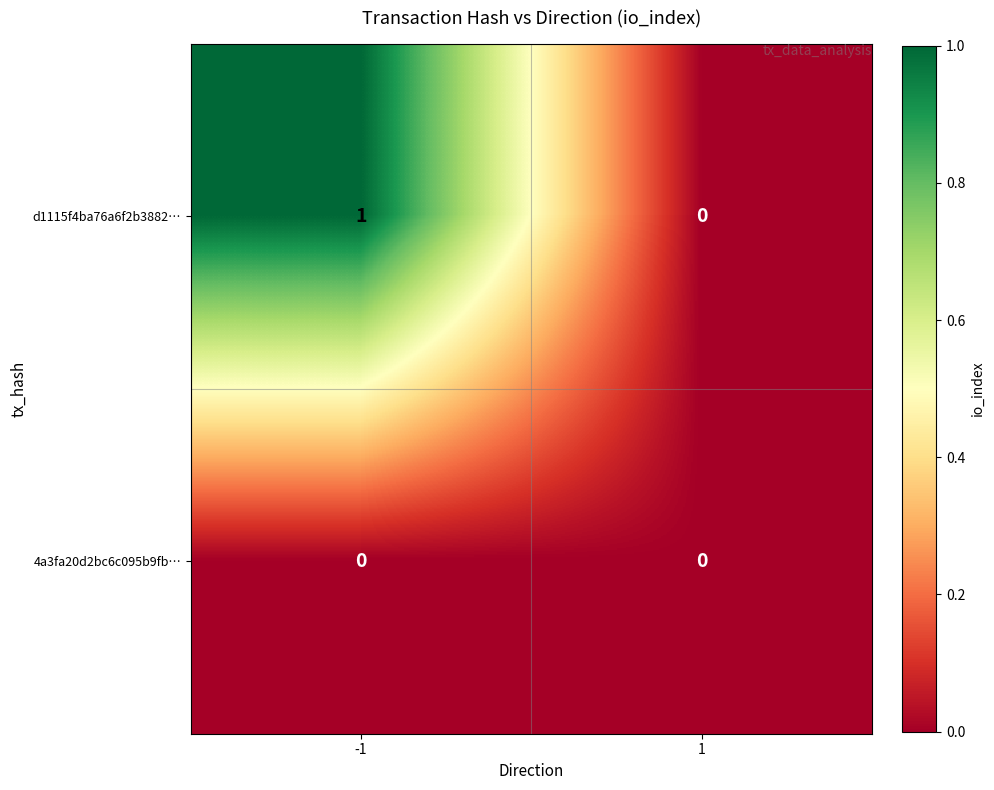

Which series changed the most between -1 and 1?

d1115f4ba76a6f2b3882…